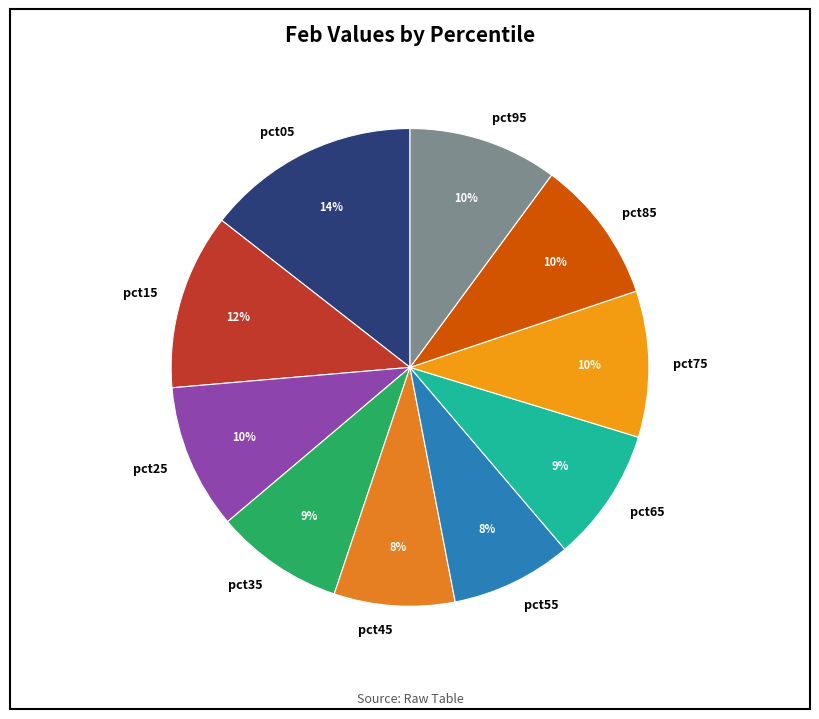

Is pct95 the majority of the pie?

No